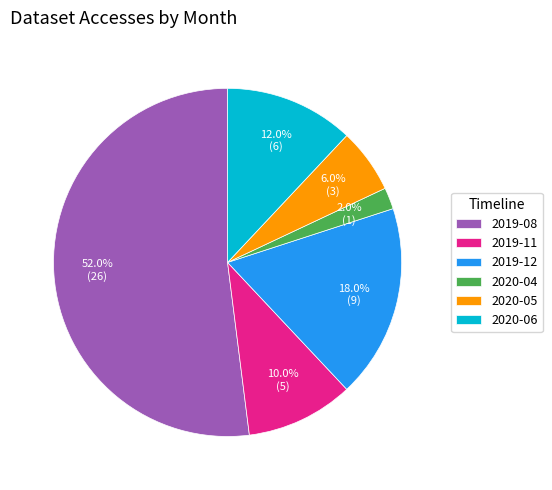

Approximately how many times larger is the value at 2019-12 compared to 2020-04?

9.0